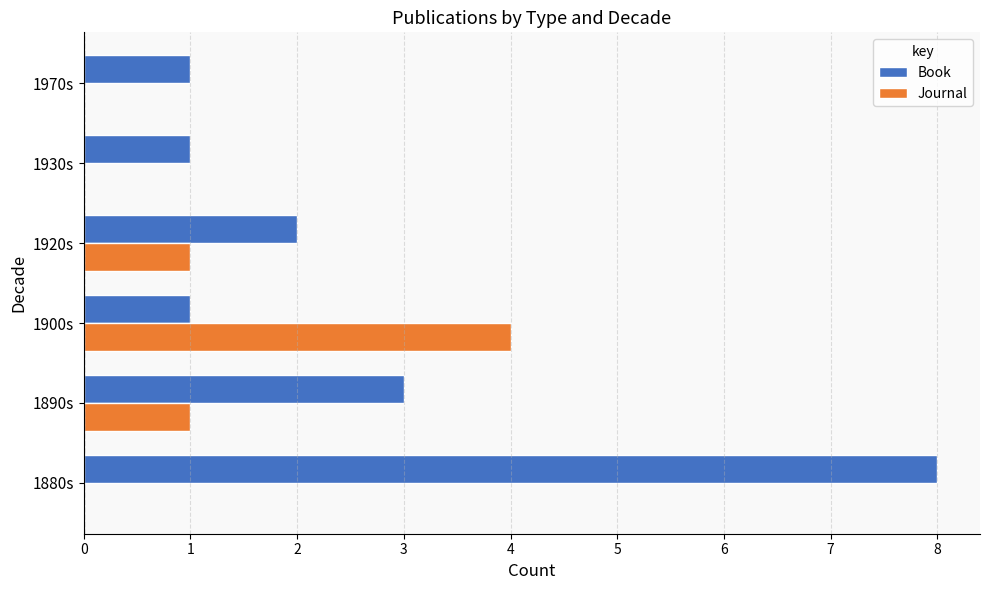

What is the total value across all series at 1880s?

8